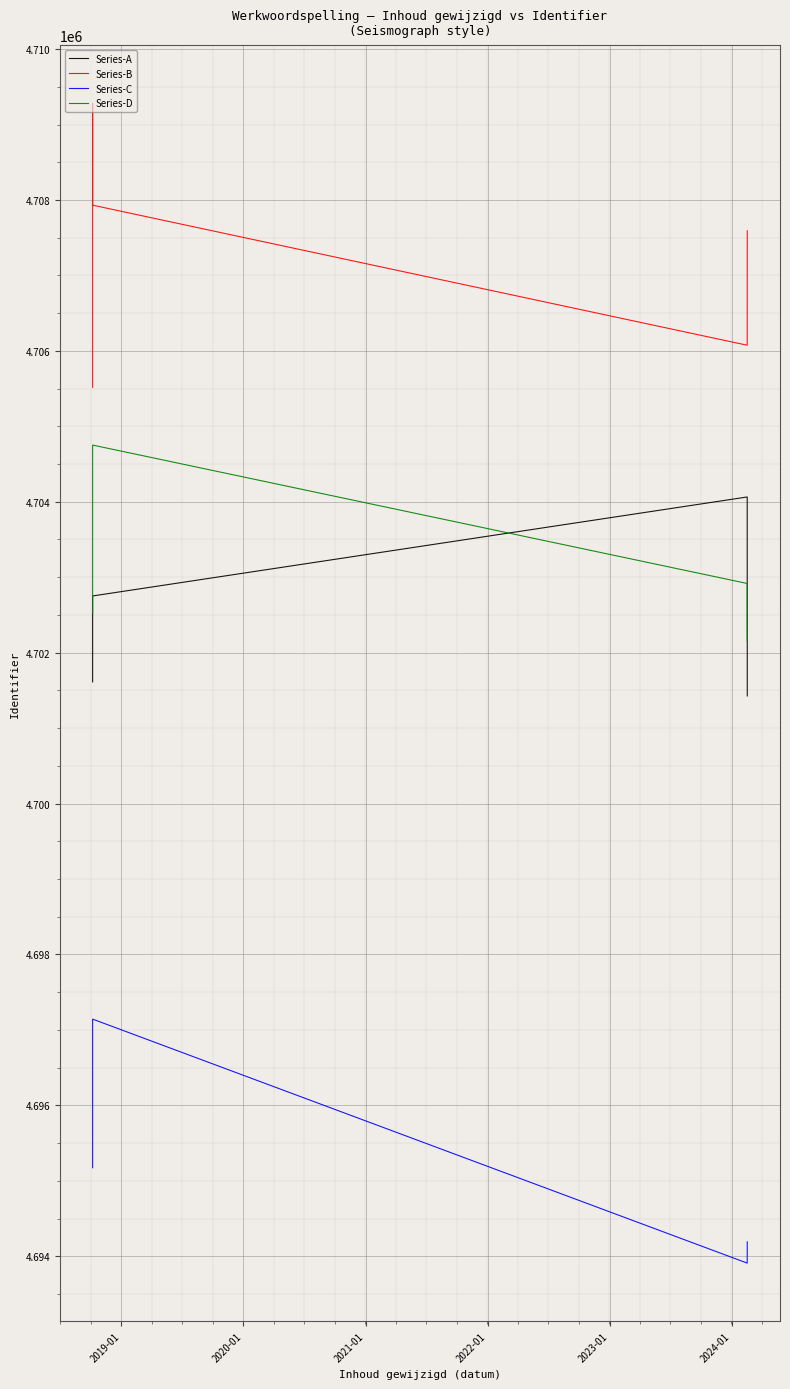

What is the sum of the Series-A values at 2019-01 and 2023-01?

9403039.8